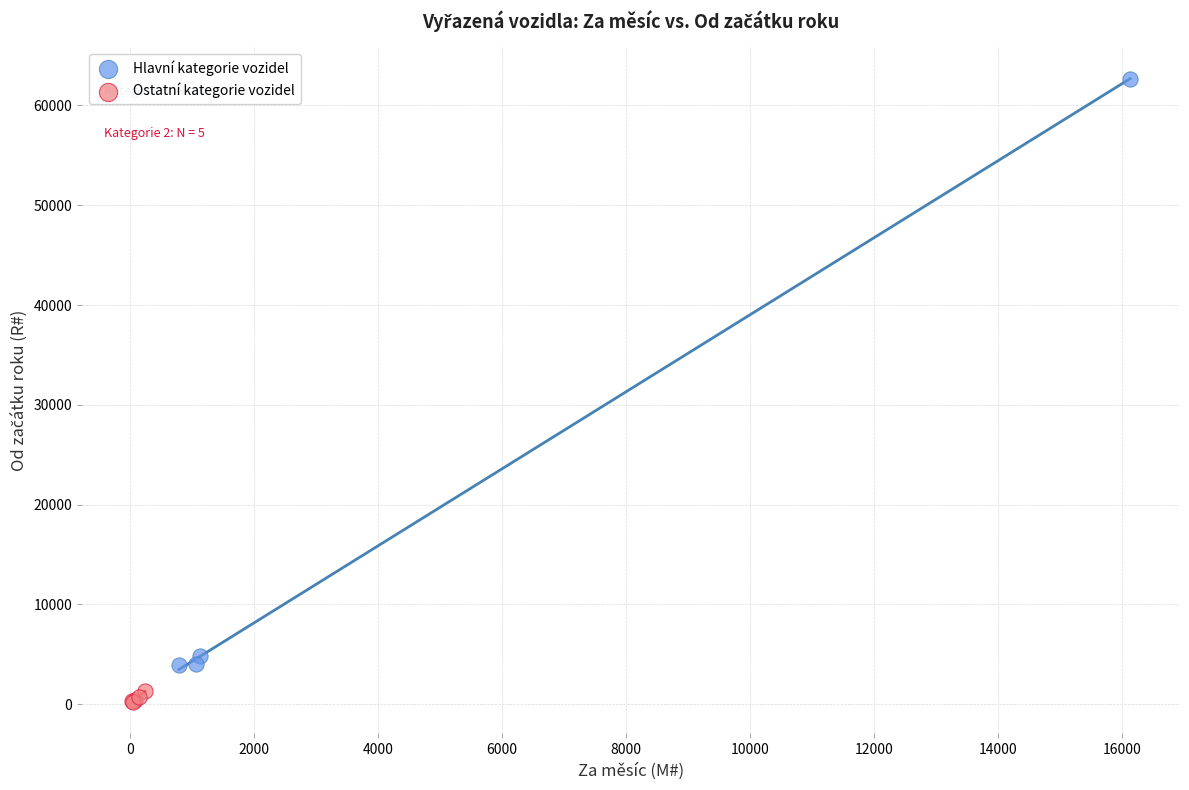

Which series has the largest Y range (max minus min)?

Hlavní kategorie vozidel